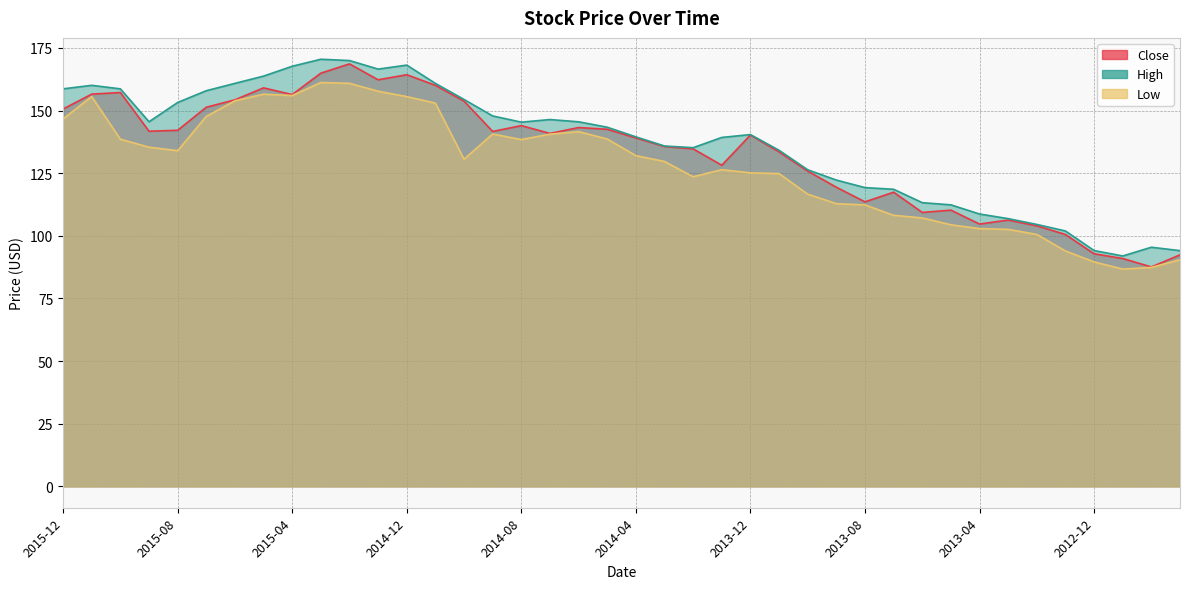

What is the average value of the Close series?

133.6